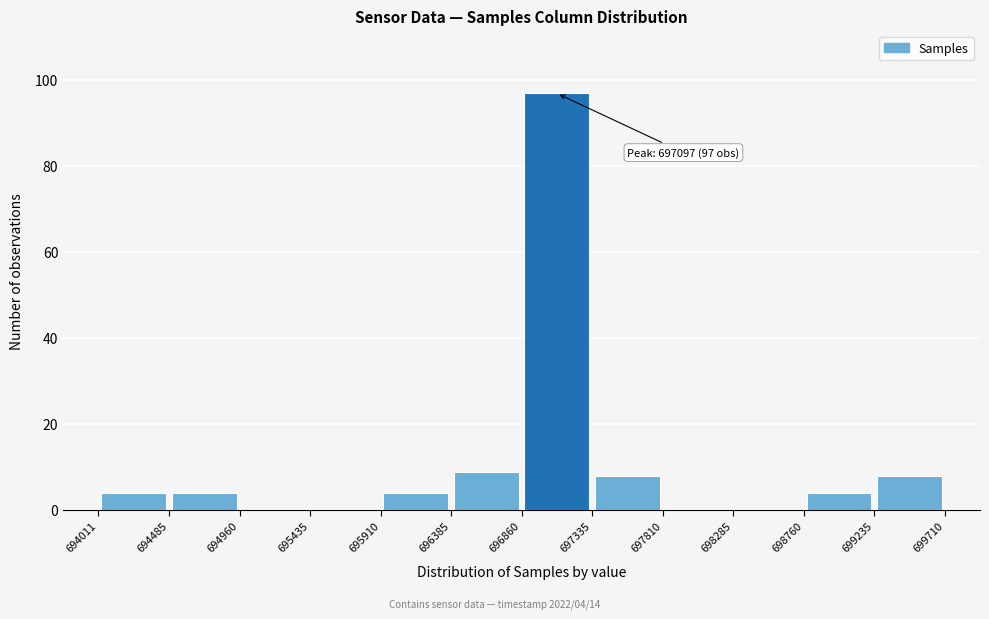

Which range on the x-axis has the tallest bar?

696860 to 697335